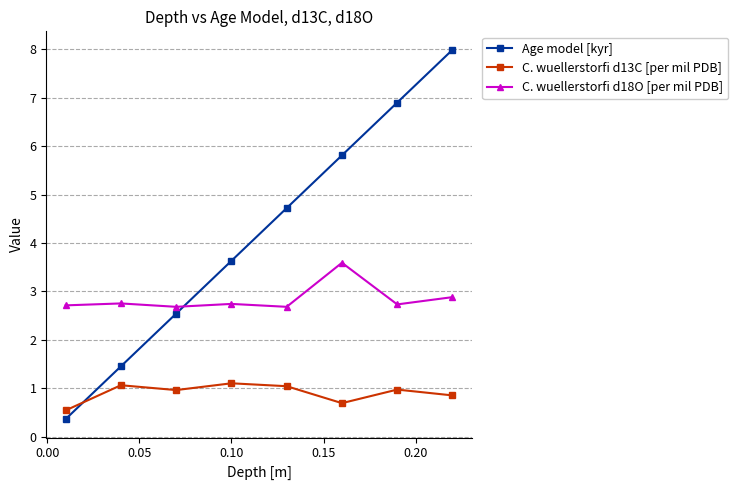

True or false: Age model [kyr] has more than 0 points higher than both neighbors.

False